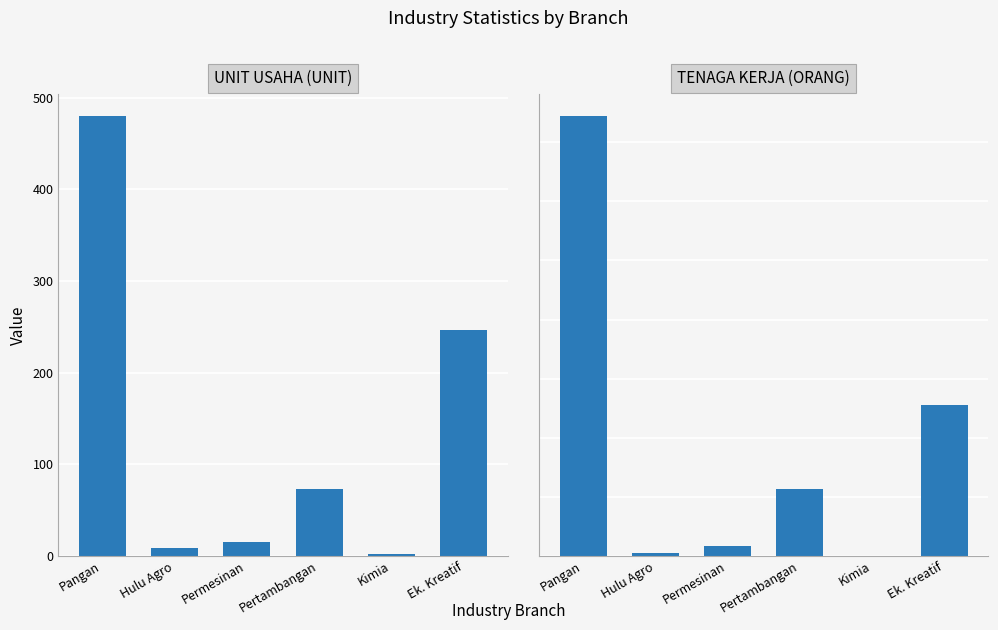

What is the greatest value displayed?

3721